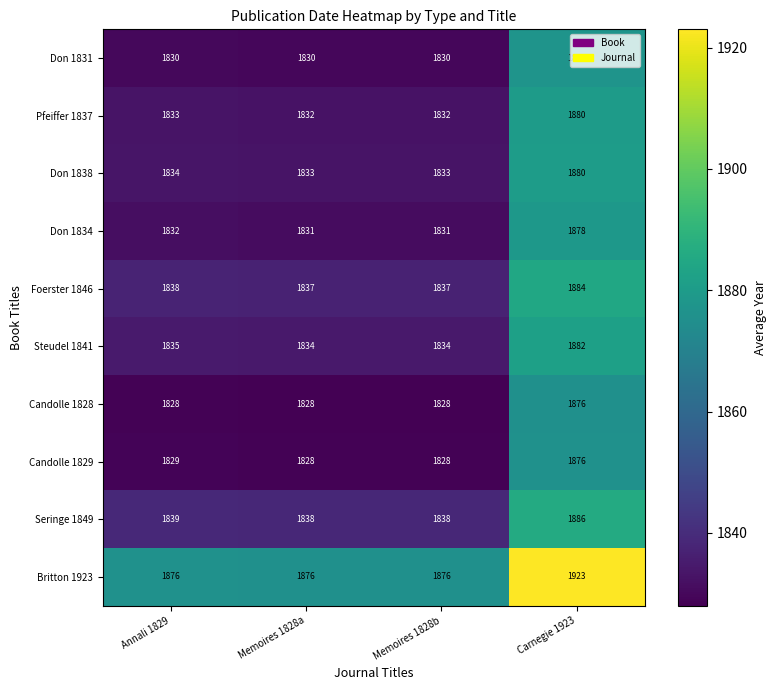

What is the total value across all series at Carnegie 1923?

18842